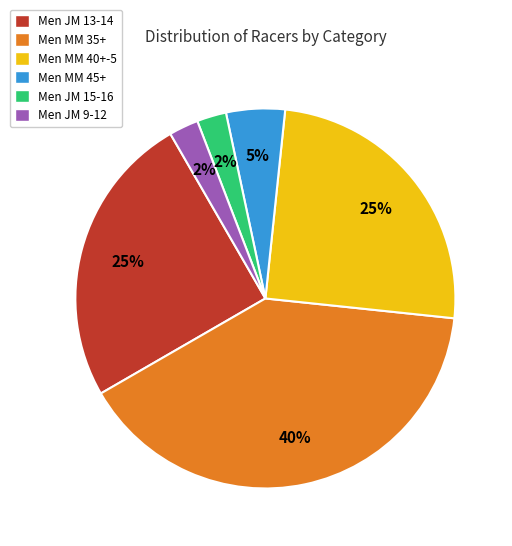

What percentage is the Men MM 35+ slice, to the nearest percent?

40%